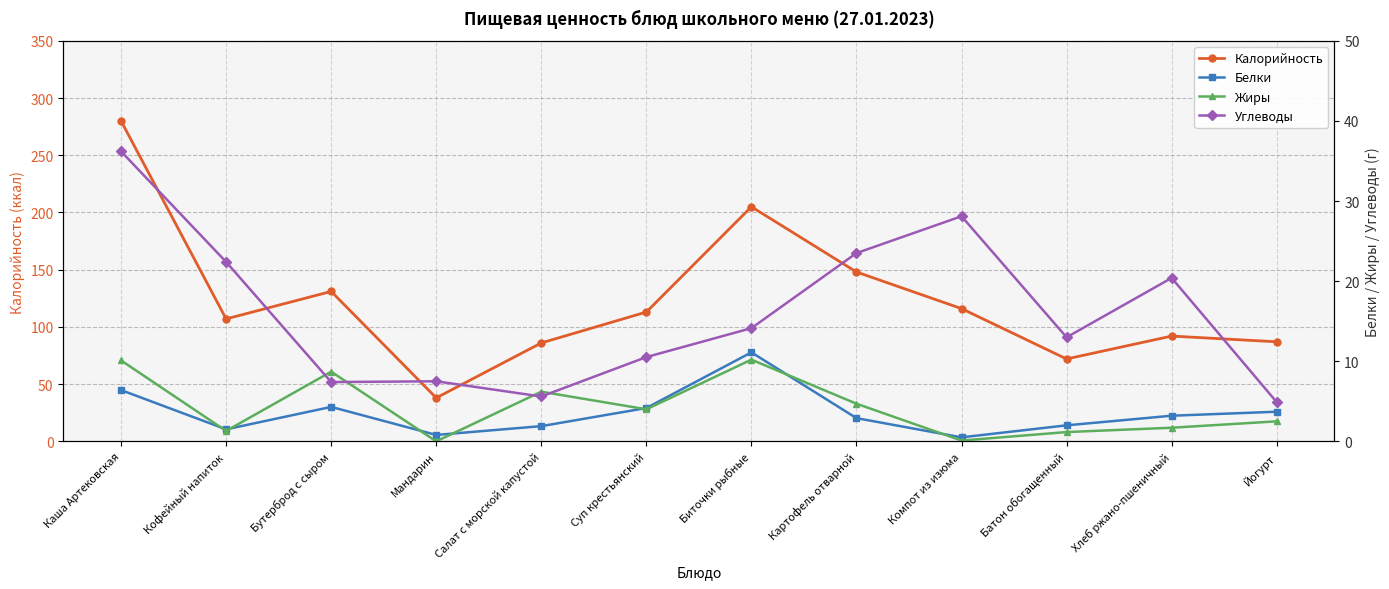

Reading right to left, extract all data points from this chart.

Калорийность: Йогурт=87.0	Хлеб ржано-пшеничный=92.0	Батон обогащенный=72.0	Компот из изюма=116.0	Картофель отварной=148.0	Биточки рыбные=205.0	Суп крестьянский=113.0	Салат с морской капустой=86.0	Мандарин=38.0	Бутерброд с сыром=131.0	Кофейный напиток=107.0	Каша Артековская=280.0
Белки: Йогурт=3.7	Хлеб ржано-пшеничный=3.2	Батон обогащенный=2.0	Компот из изюма=0.5	Картофель отварной=2.9	Биточки рыбные=11.1	Суп крестьянский=4.2	Салат с морской капустой=1.9	Мандарин=0.8	Бутерброд с сыром=4.3	Кофейный напиток=1.5	Каша Артековская=6.4
Жиры: Йогурт=2.5	Хлеб ржано-пшеничный=1.7	Батон обогащенный=1.2	Компот из изюма=0.1	Картофель отварной=4.7	Биточки рыбные=10.2	Суп крестьянский=4.0	Салат с морской капустой=6.2	Мандарин=0.0	Бутерброд с сыром=8.7	Кофейный напиток=1.3	Каша Артековская=10.1
Углеводы: Йогурт=4.9	Хлеб ржано-пшеничный=20.4	Батон обогащенный=13.0	Компот из изюма=28.1	Картофель отварной=23.5	Биточки рыбные=14.1	Суп крестьянский=10.5	Салат с морской капустой=5.6	Мандарин=7.5	Бутерброд с сыром=7.4	Кофейный напиток=22.4	Каша Артековская=36.2